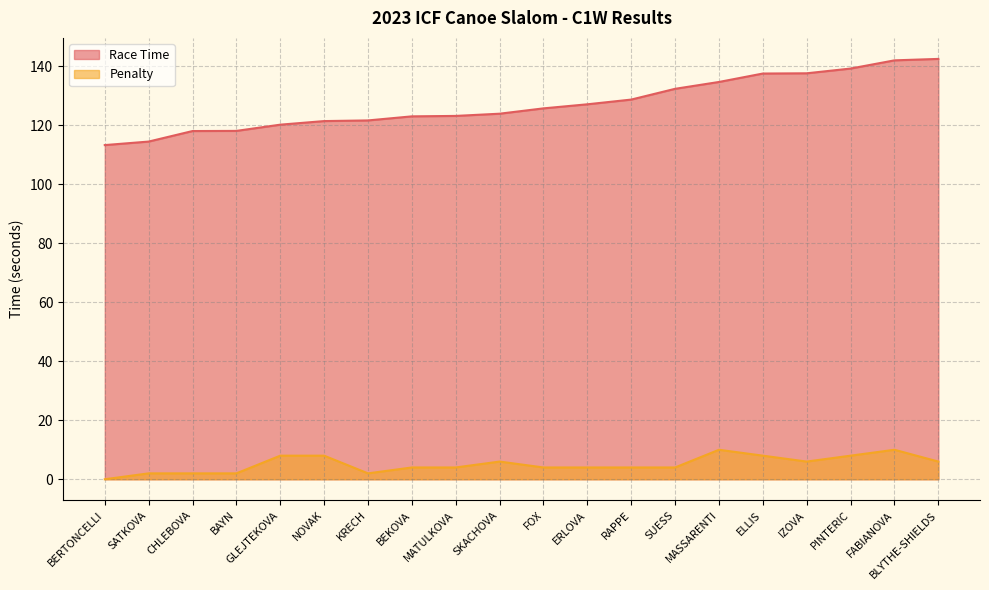

The Race Time series shows 127.1 at ERLOVA. True or false?

True